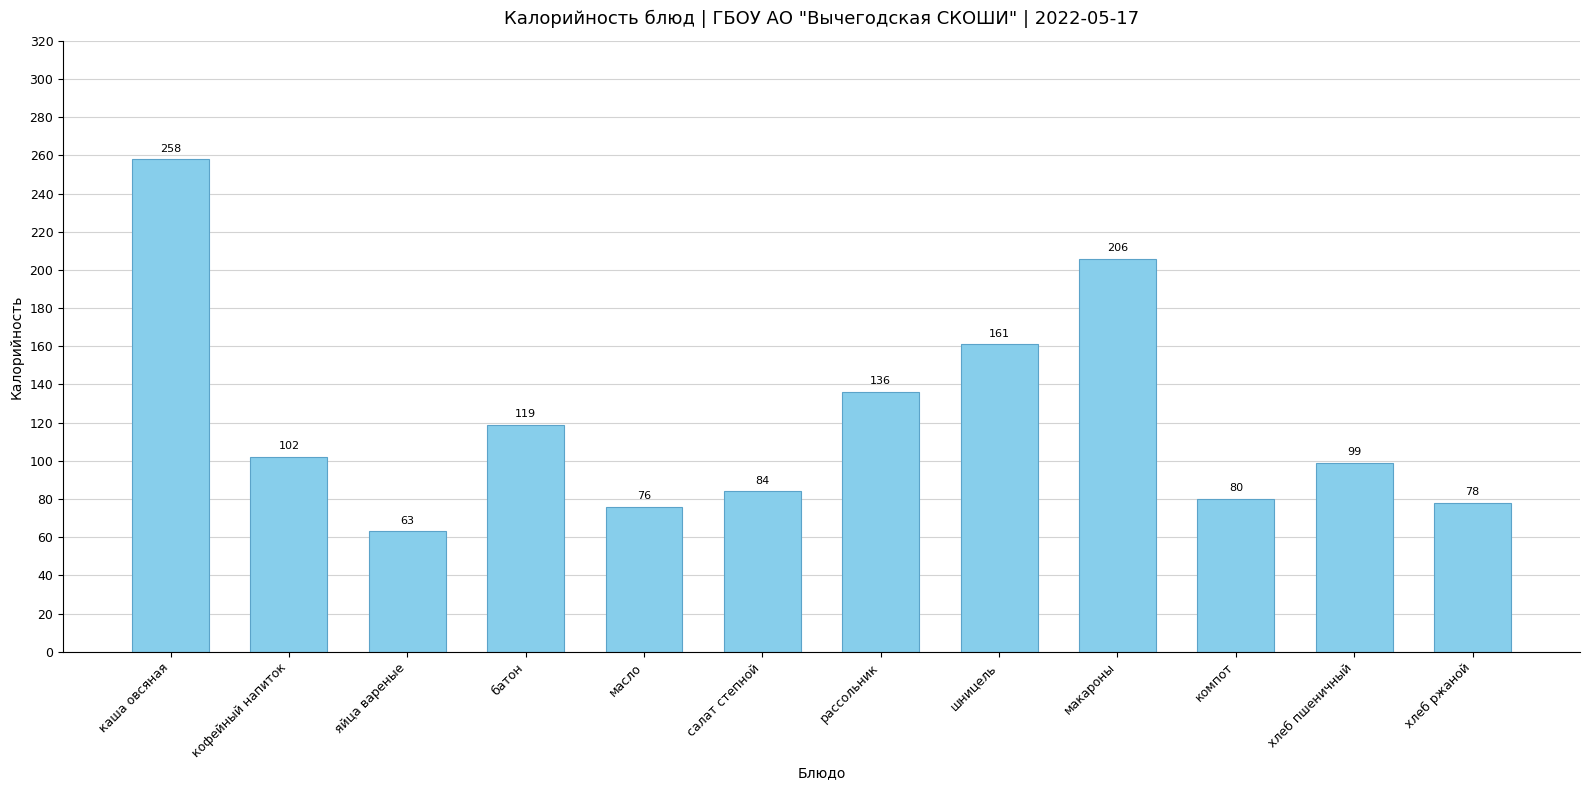

Which has a higher value, макароны or яйца вареные?

макароны